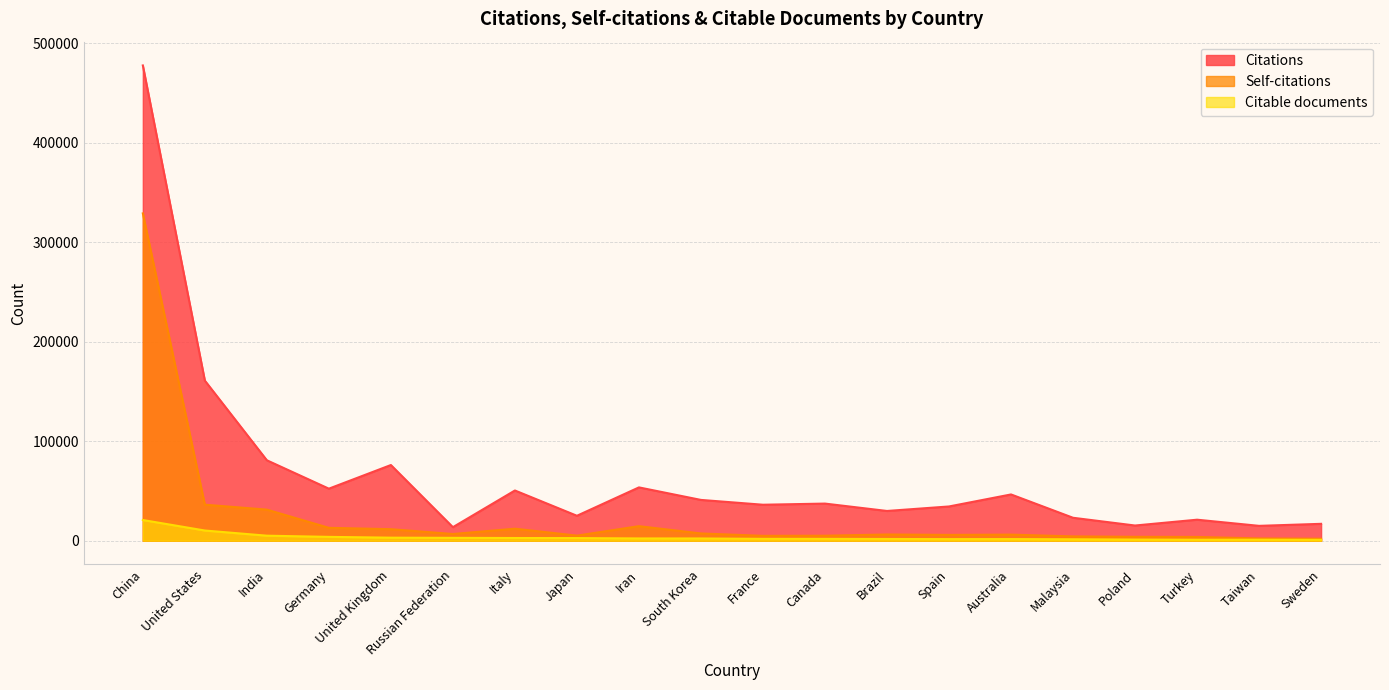

What are all the series names shown in the legend?

Citations, Self-citations, Citable documents